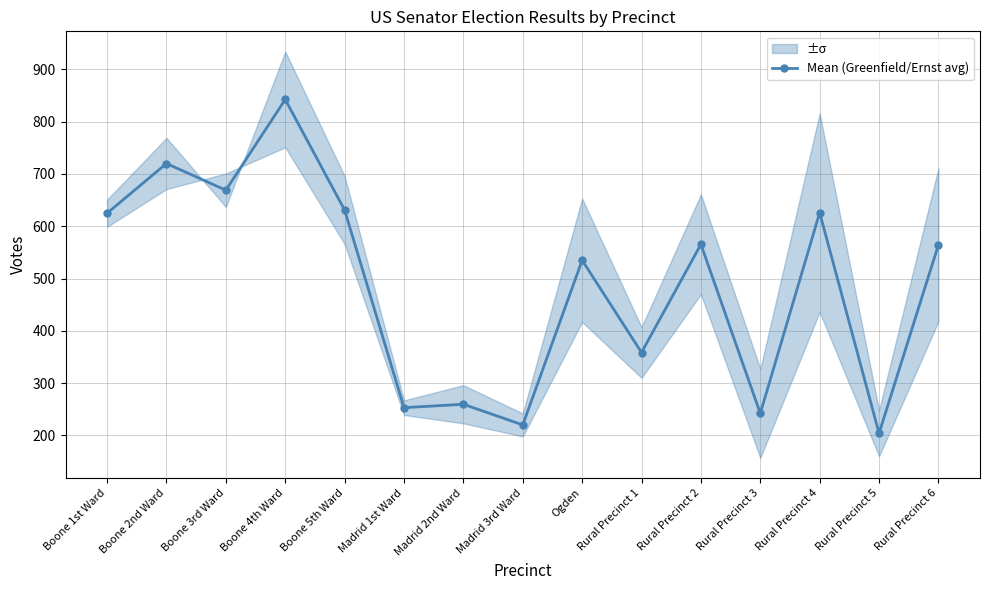

Does the chart display data point markers on the line(s)?

Yes